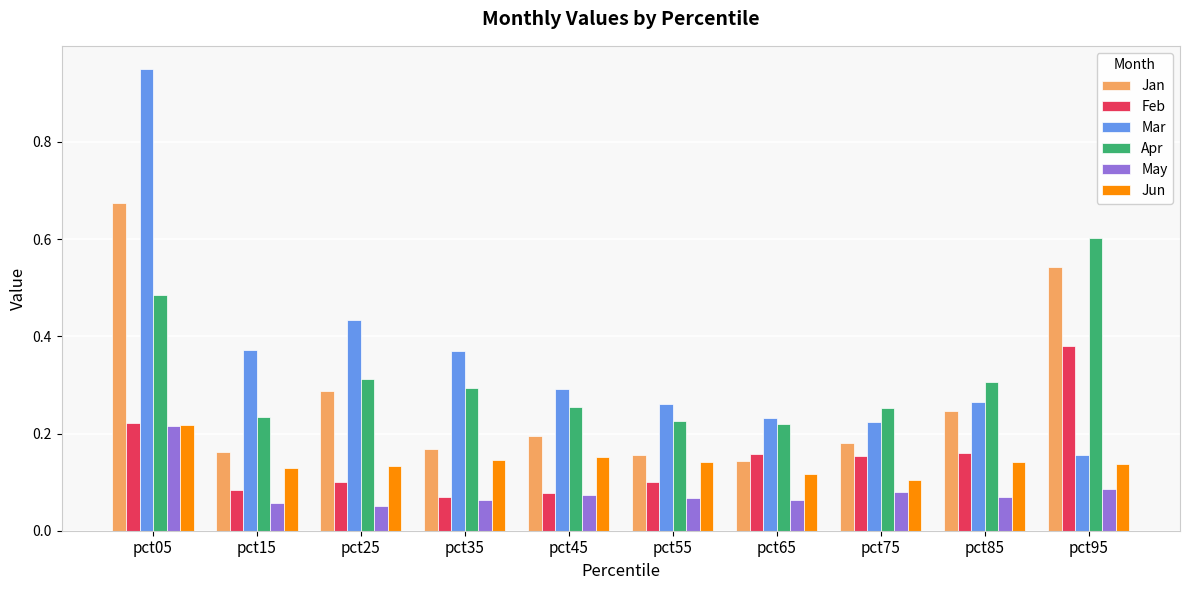

At which label does Jan reach its peak?

pct05